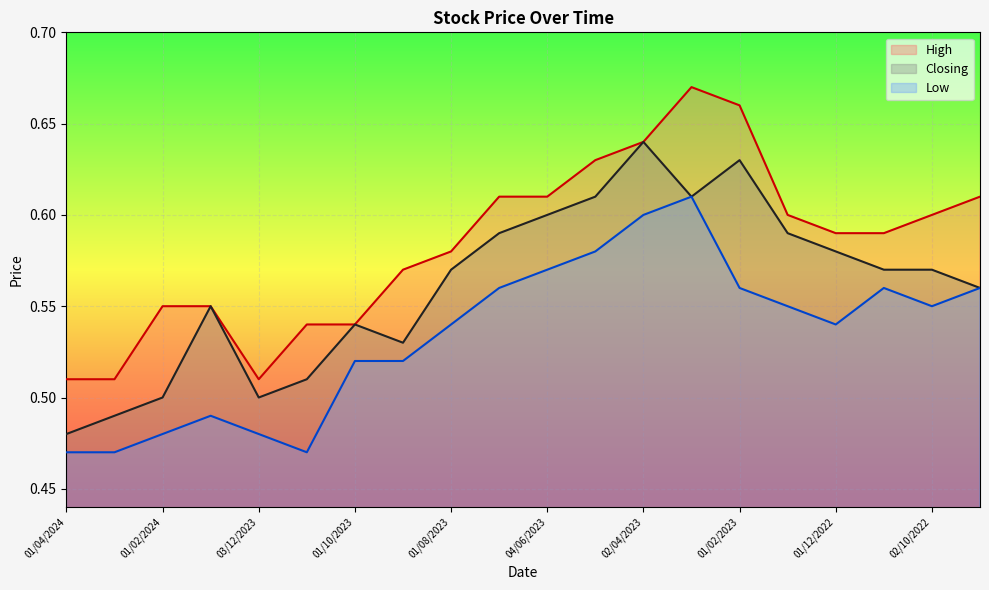

True or false: High and Low cross at least once.

False